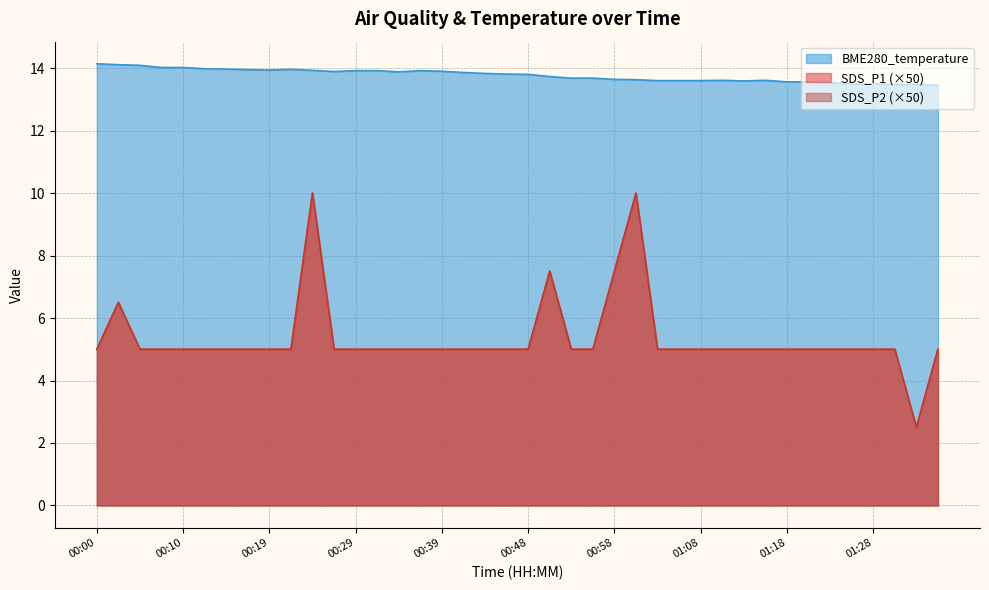

What are all the series names shown in the legend?

SDS_P1, SDS_P2, BME280_temperature